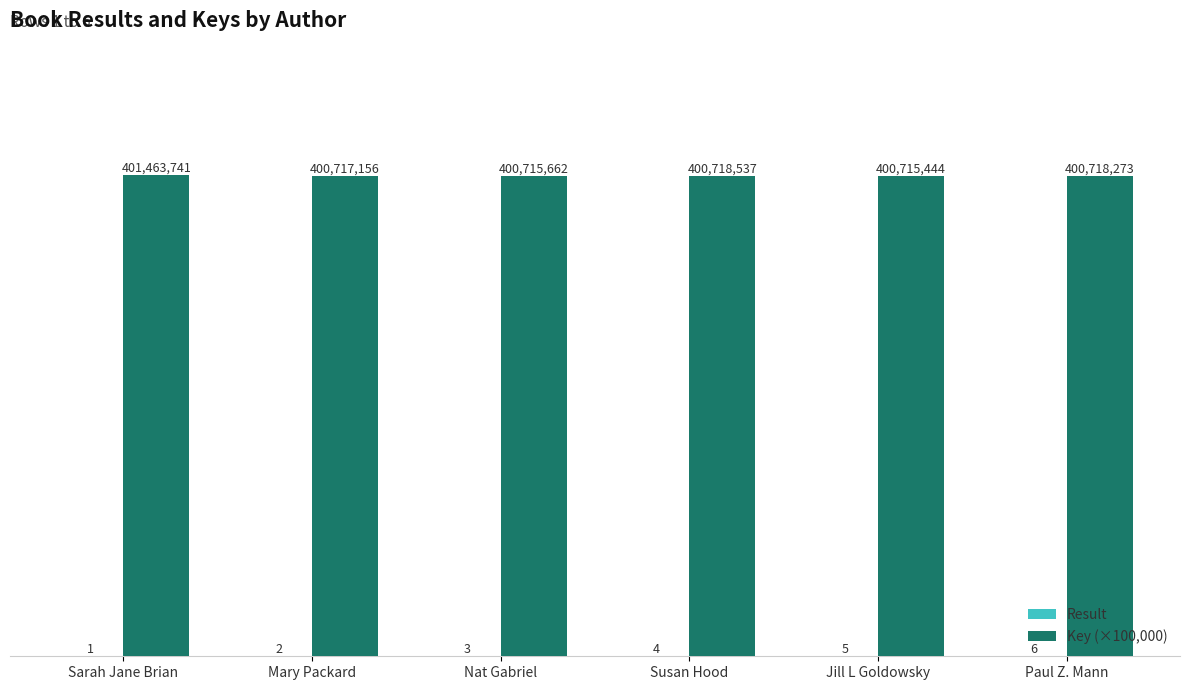

What is the average value of the Key (×100,000) series?

4008.4